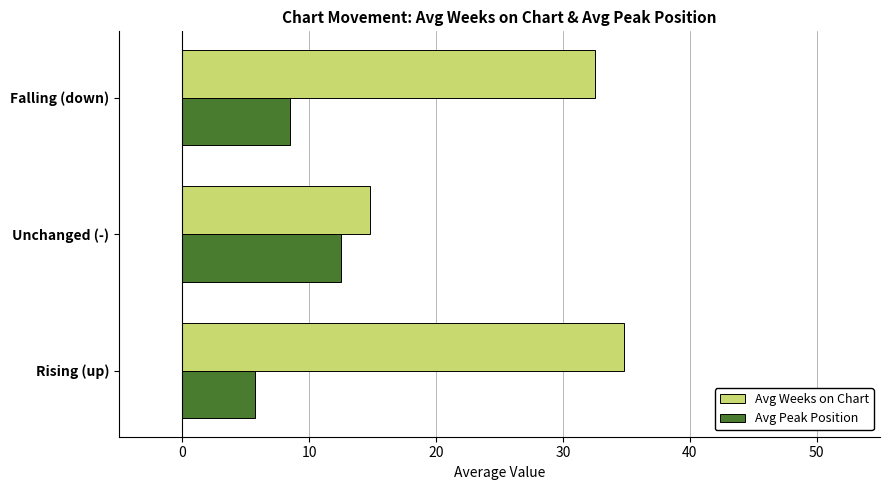

Which series has the largest range (max minus min)?

Avg Weeks on Chart